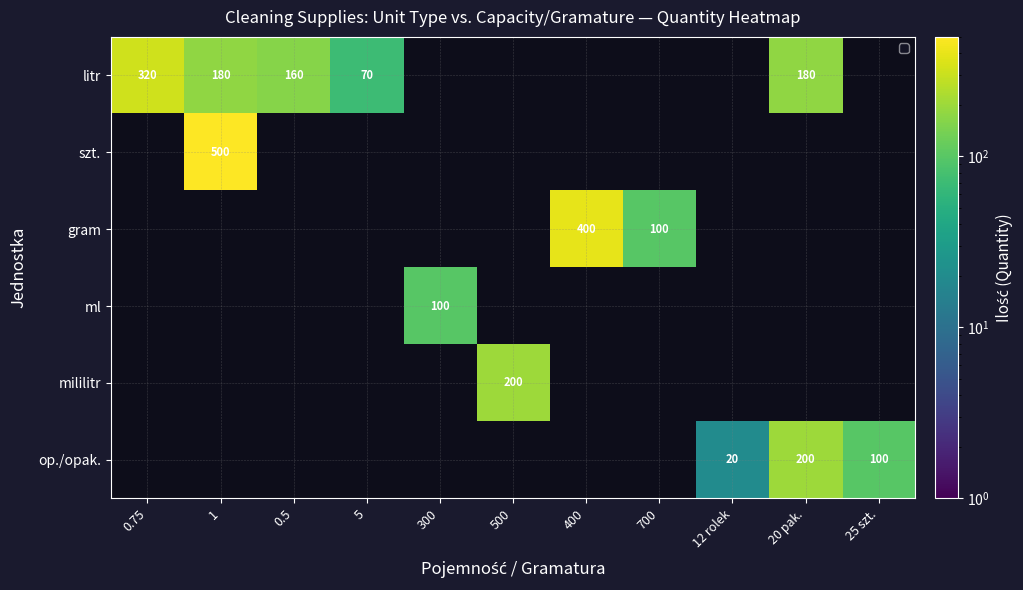

The value of litr at 0.5 is 160. True or false?

True